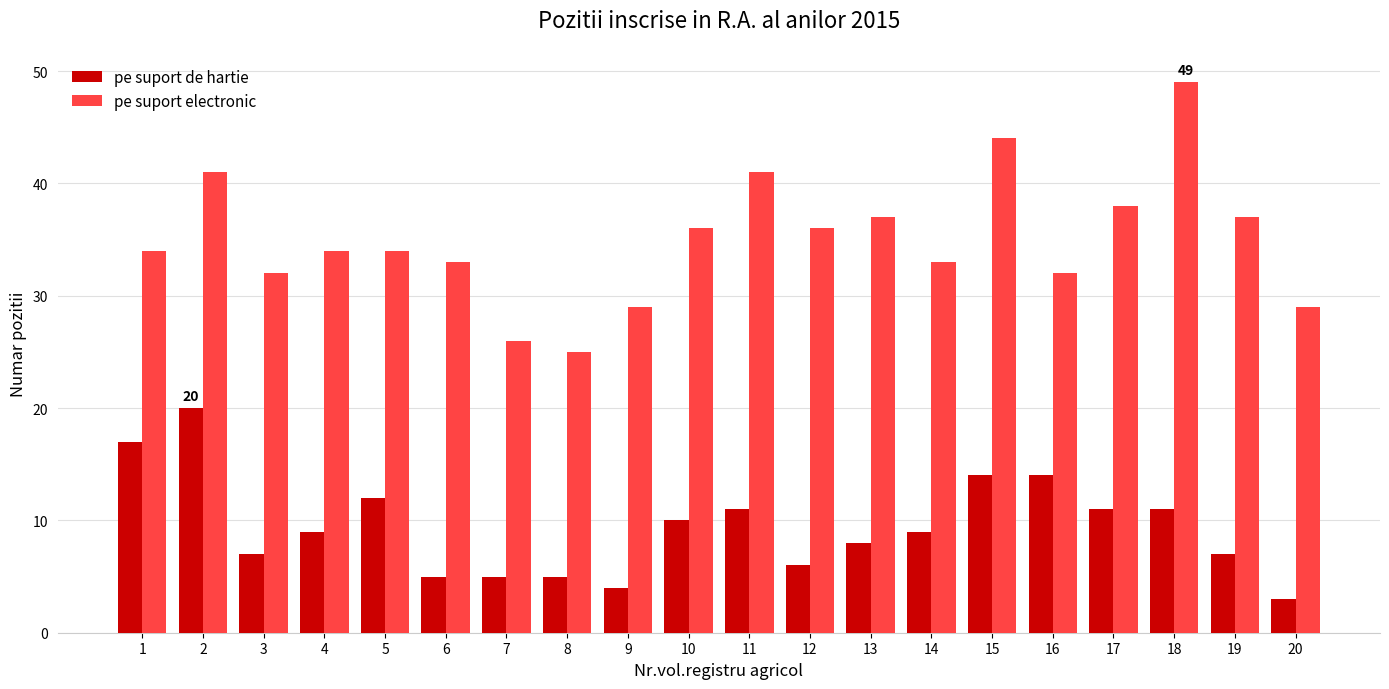

How many data points does each series have?

20